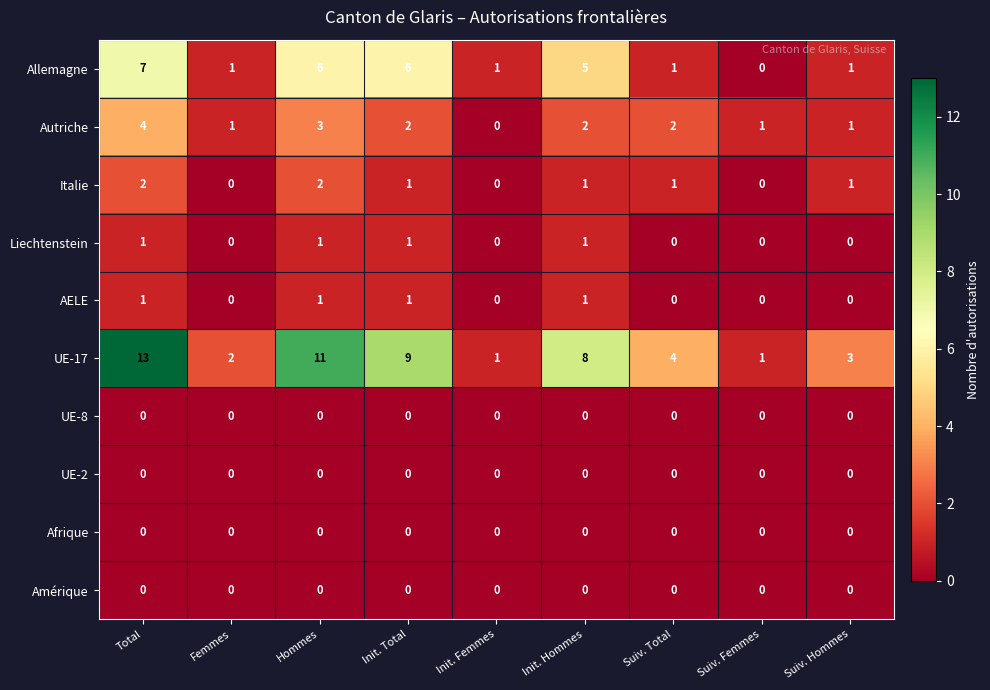

At which category is the sum across all series the highest?

Total